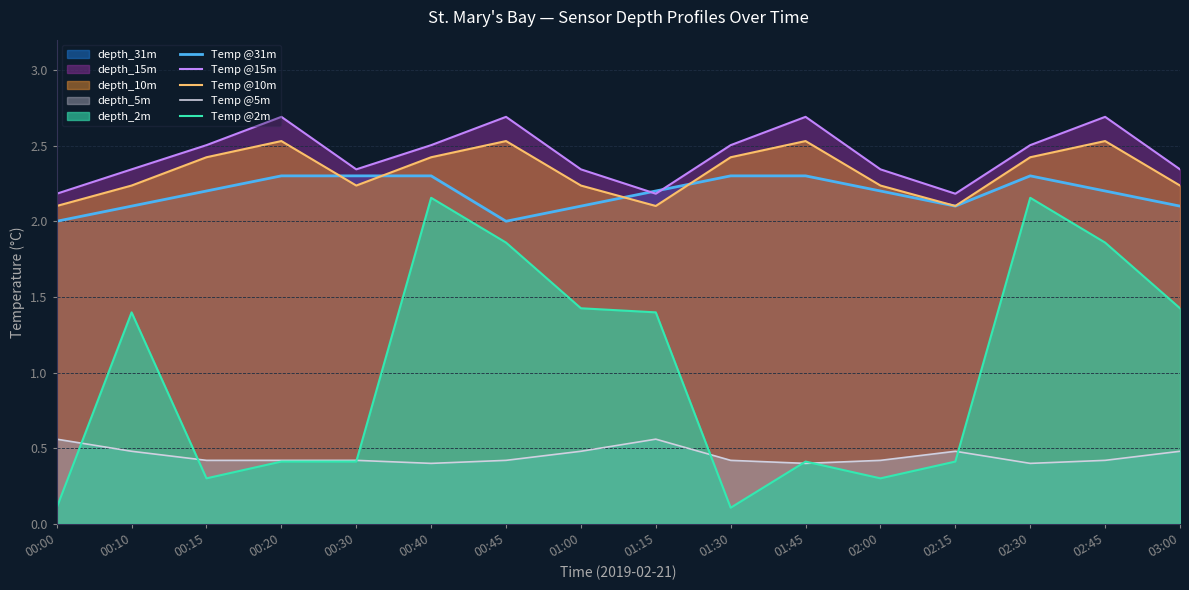

Does the chart have visible grid lines?

Yes